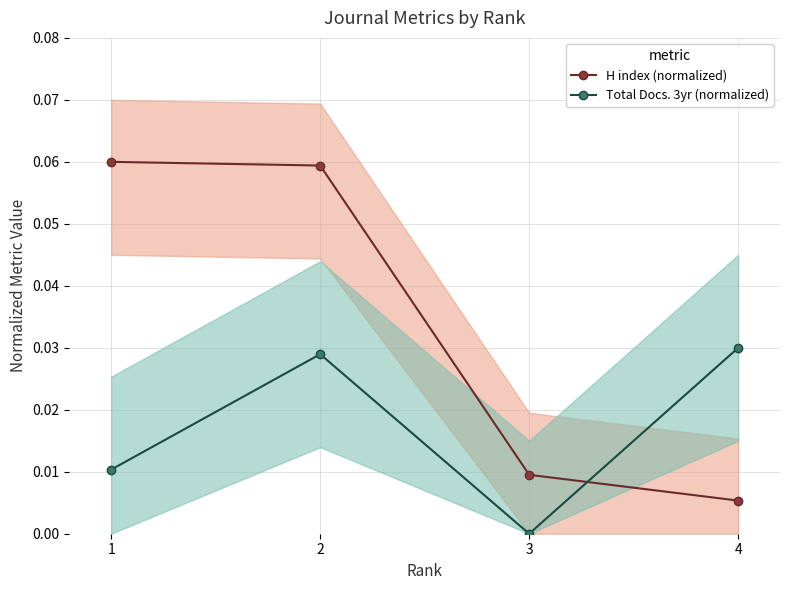

At which label does H index (normalized) reach its peak?

1